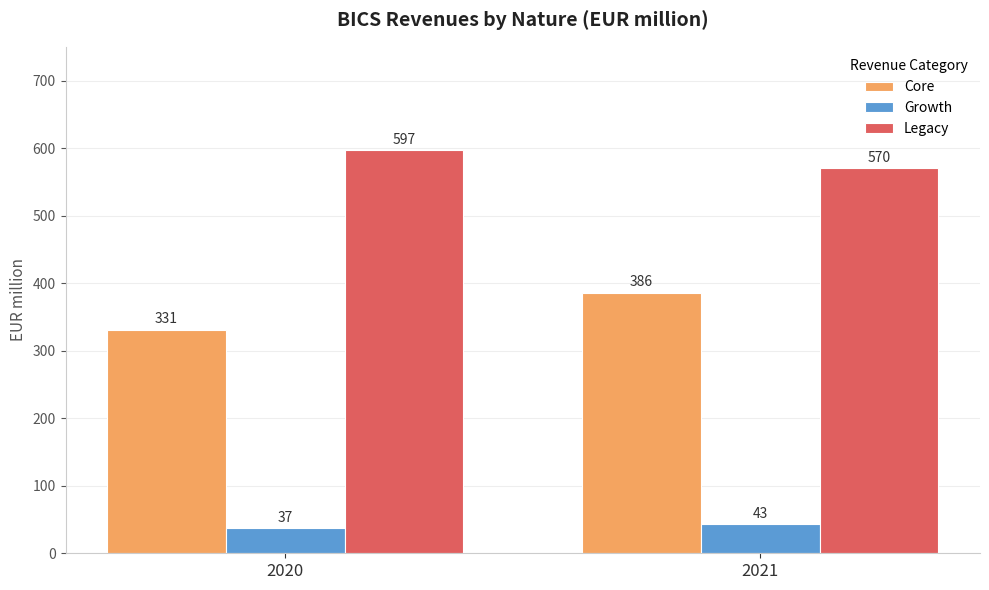

What is the difference between the maximum and minimum values in the Core series?

55